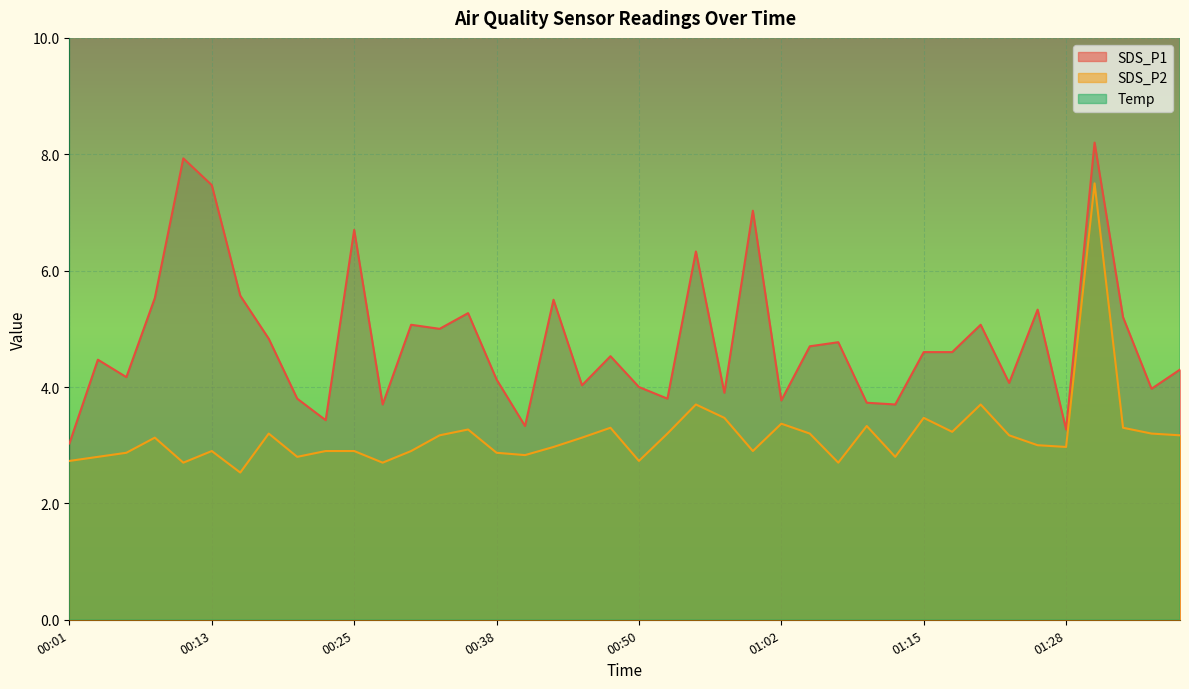

Rank the series at 00:18 from highest to lowest value.

Temp, SDS_P1, SDS_P2